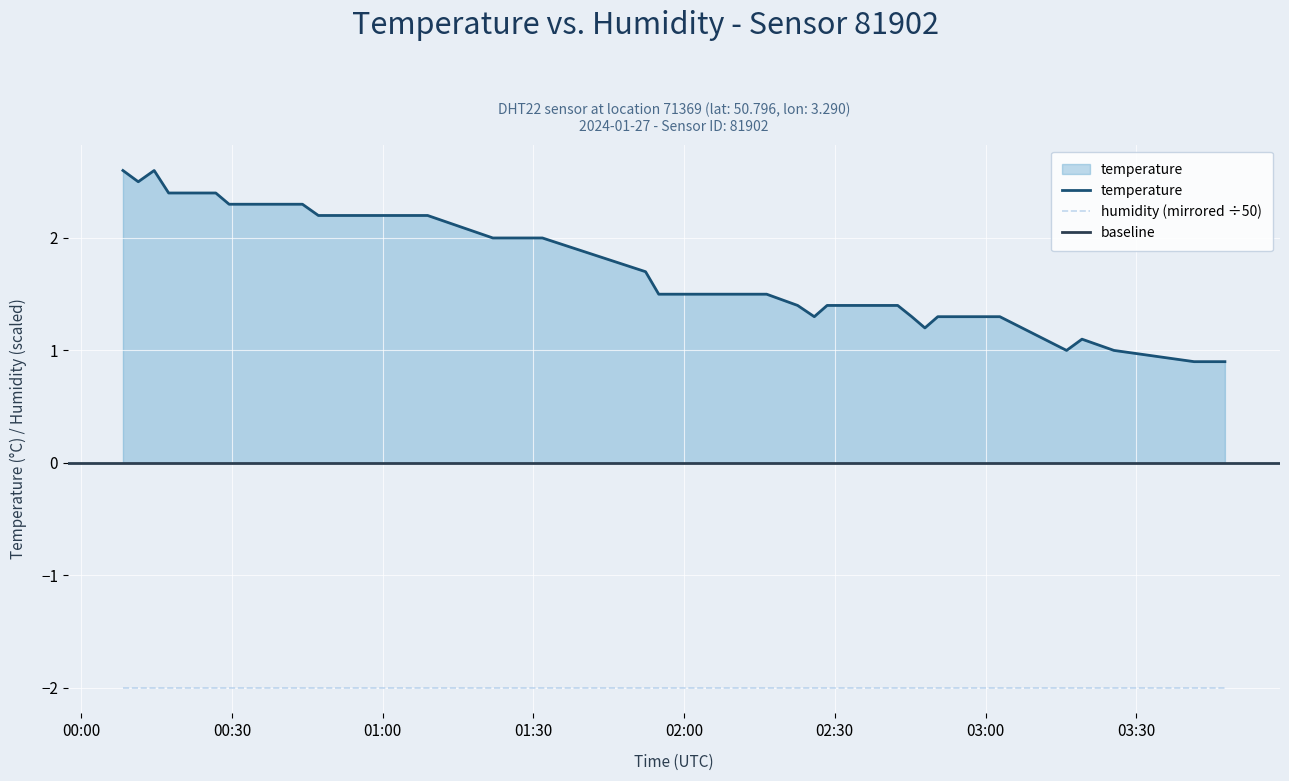

How many points are higher than both their immediate neighbors (excluding endpoints)?

2